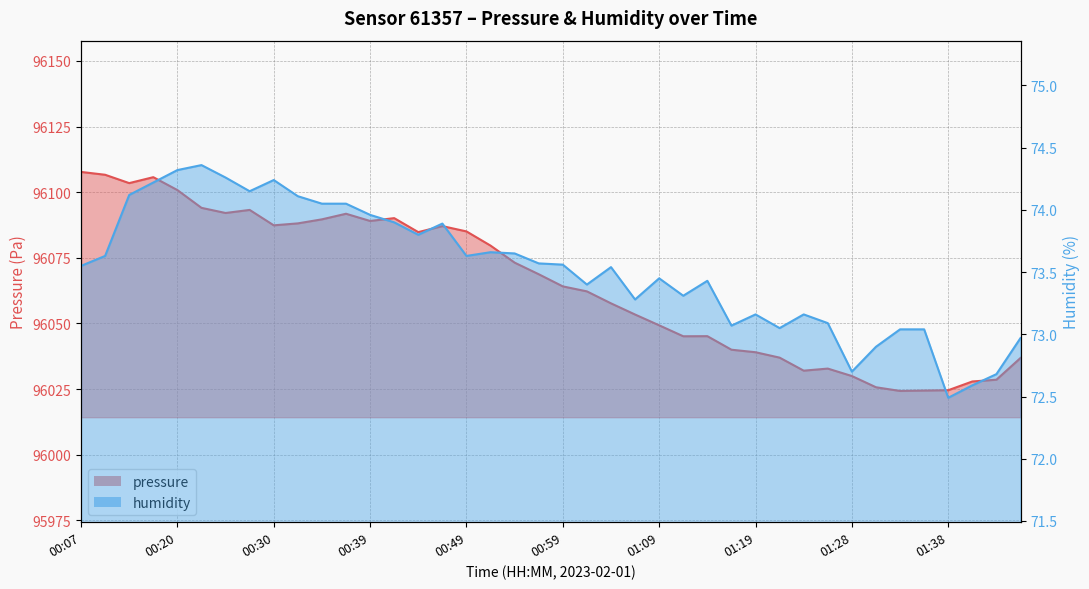

List the series in order of their overall mean, lowest first.

humidity, pressure